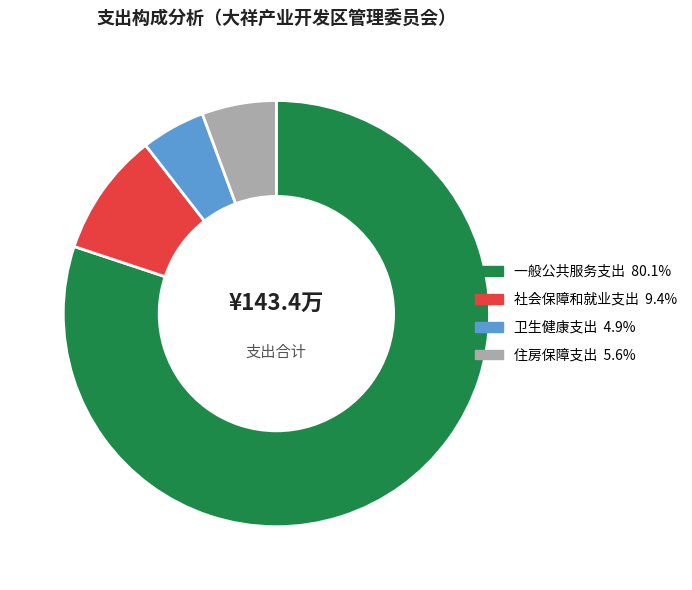

Which has a higher value, 一般公共服务支出 or 卫生健康支出?

一般公共服务支出